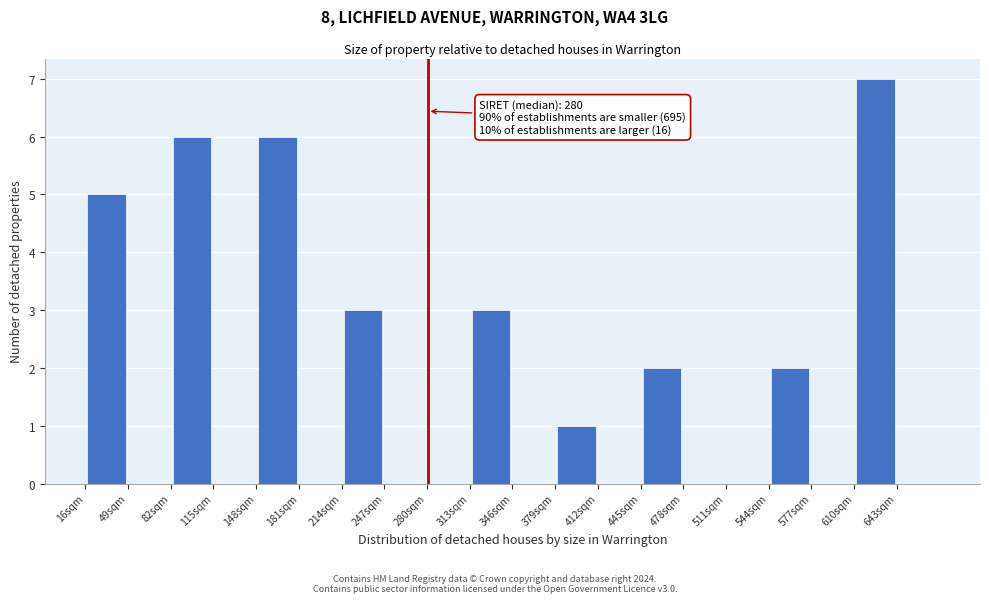

Which range on the x-axis has the tallest bar?

610 to 643